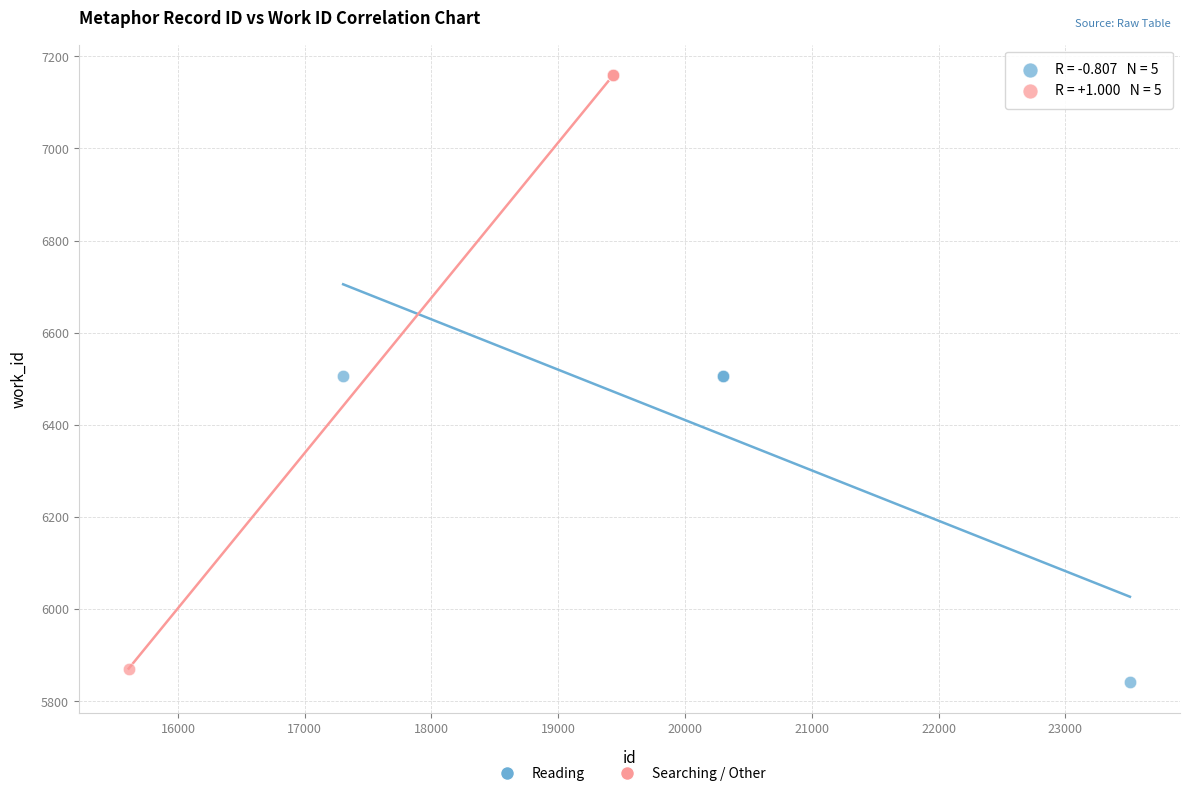

What are all the series names shown in the legend?

Reading, Searching / Other